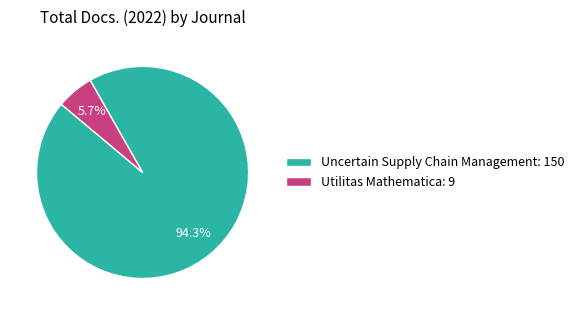

Between Uncertain Supply Chain Management and Utilitas Mathematica, which is larger?

Uncertain Supply Chain Management